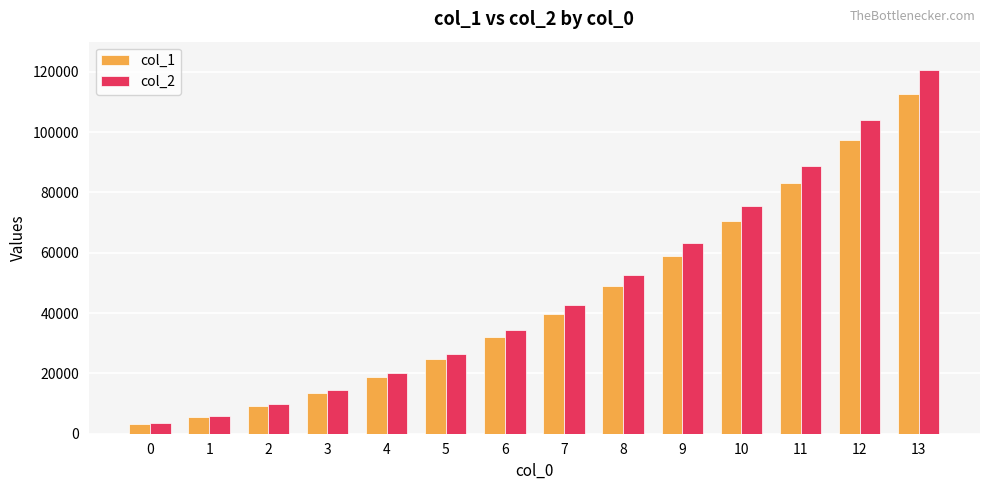

List the series in order of their overall mean, highest first.

col_2, col_1